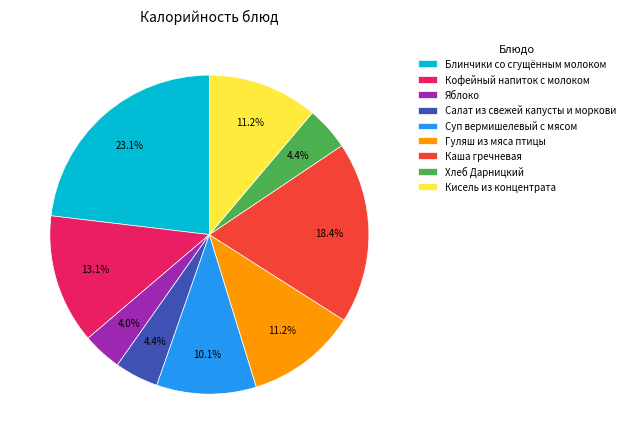

Approximately how many times larger is the value at Яблоко compared to Кофейный напиток с молоком?

0.3